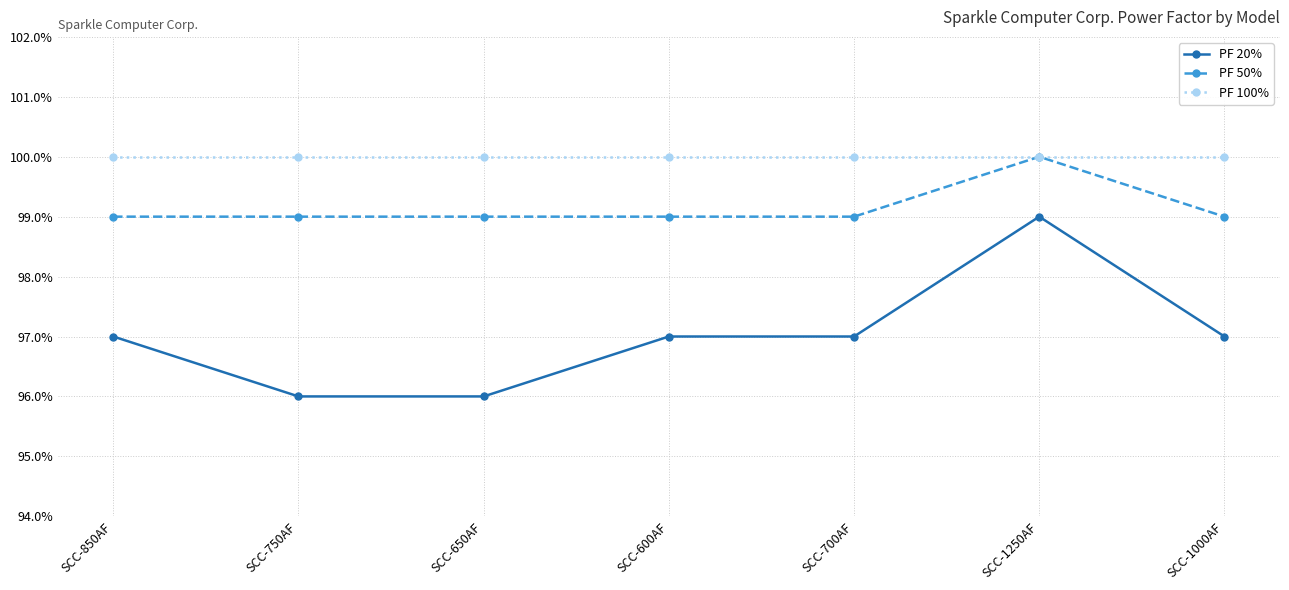

Is the value of PF 100% at SCC-1250AF greater than the value of PF 20% at SCC-700AF?

Yes